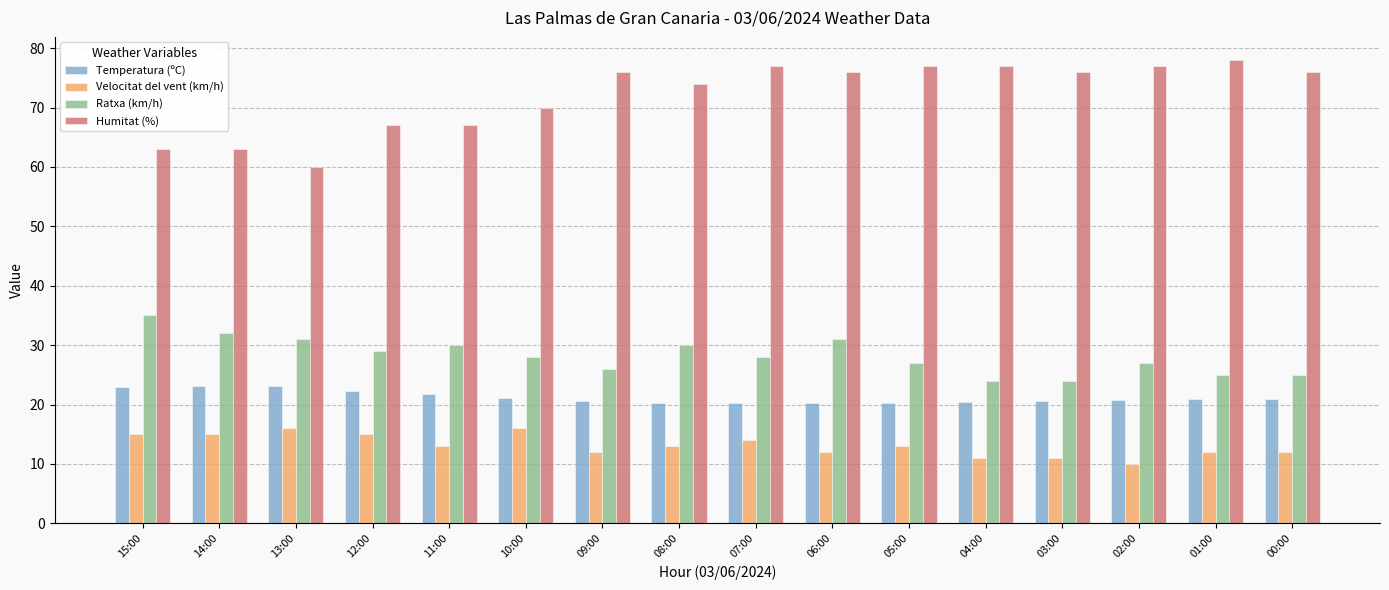

Are the bars horizontal?

No